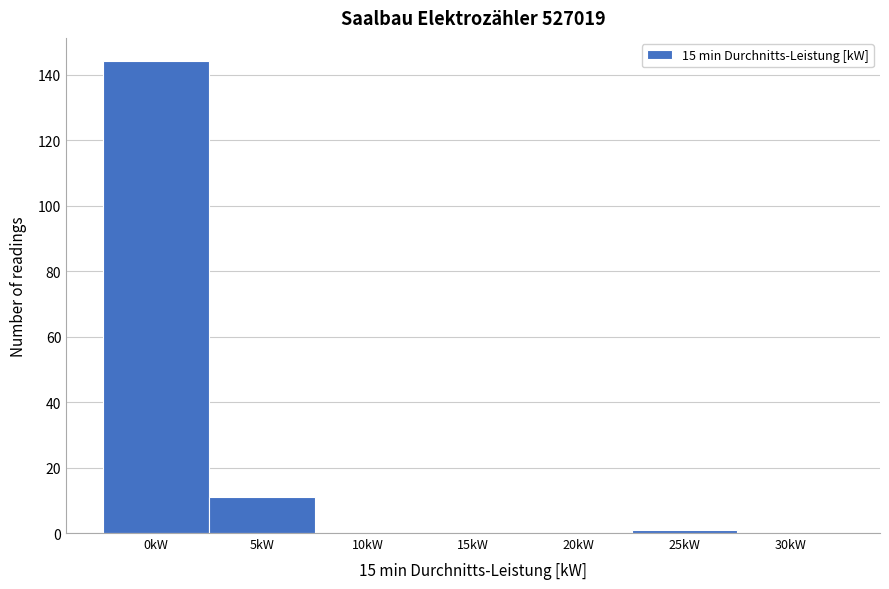

Reading left to right, transcribe all the data shown in this chart.

0kW=144	5kW=11	10kW=0	15kW=0	20kW=0	25kW=1	30kW=0